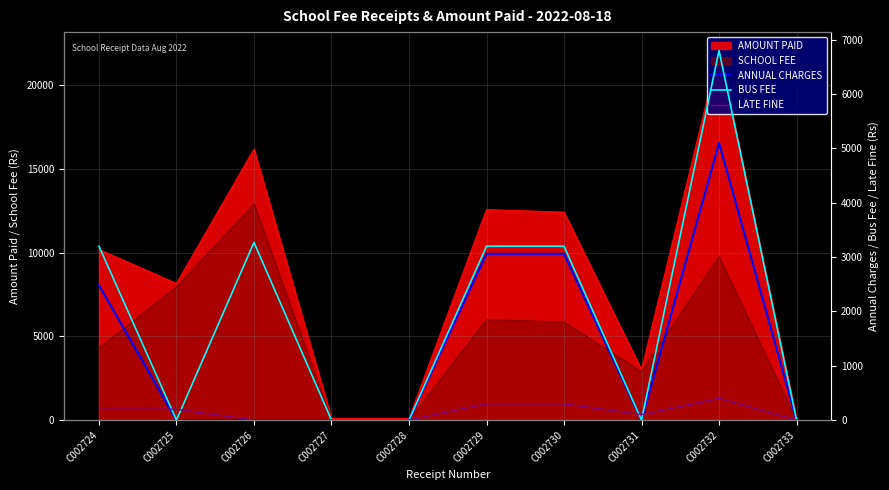

Is the value of SCHOOL FEE at C002730 greater than the value of AMOUNT PAID at C002726?

No